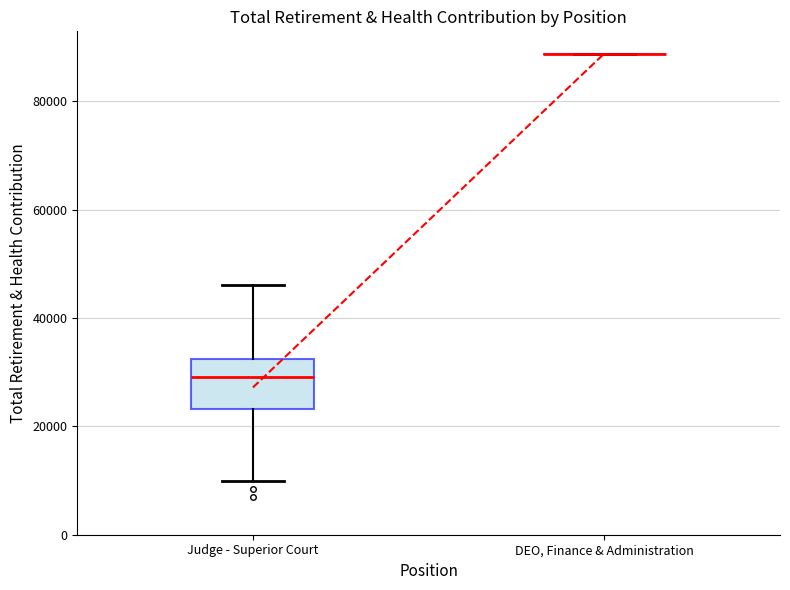

Comparing the boxes themselves (not the whiskers), which one is the tallest?

Judge - Superior Court